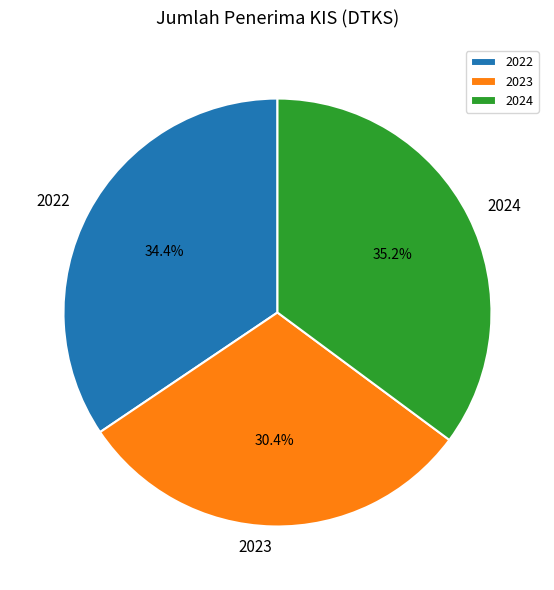

Which category has the smallest portion of the pie?

2023